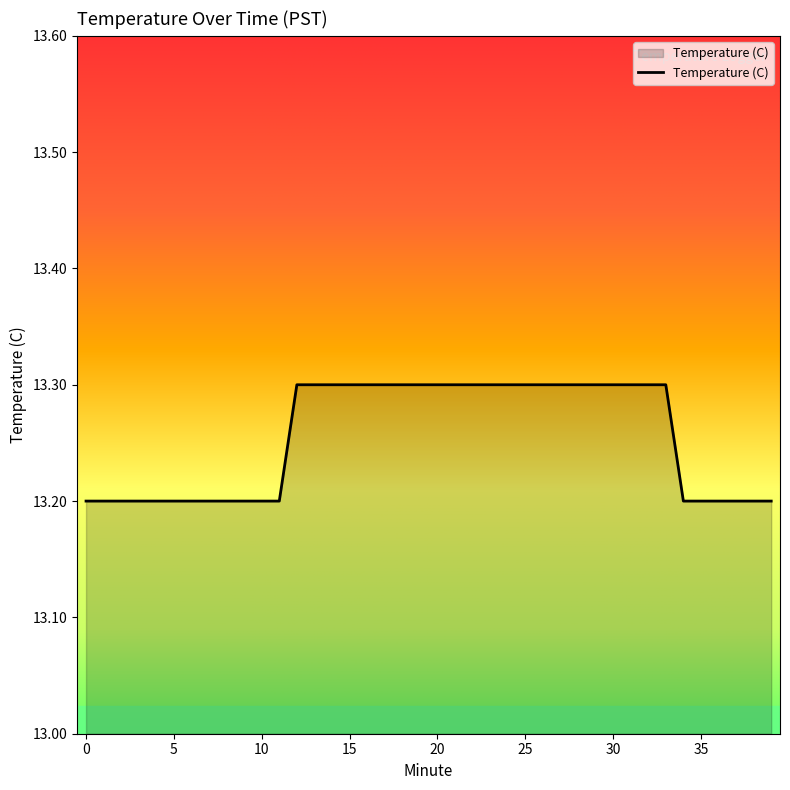

How many lines are shown in the chart?

1